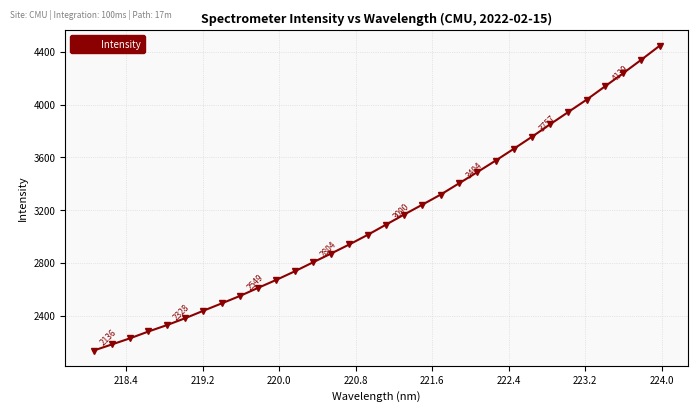

How many data points are less than 3090?

16